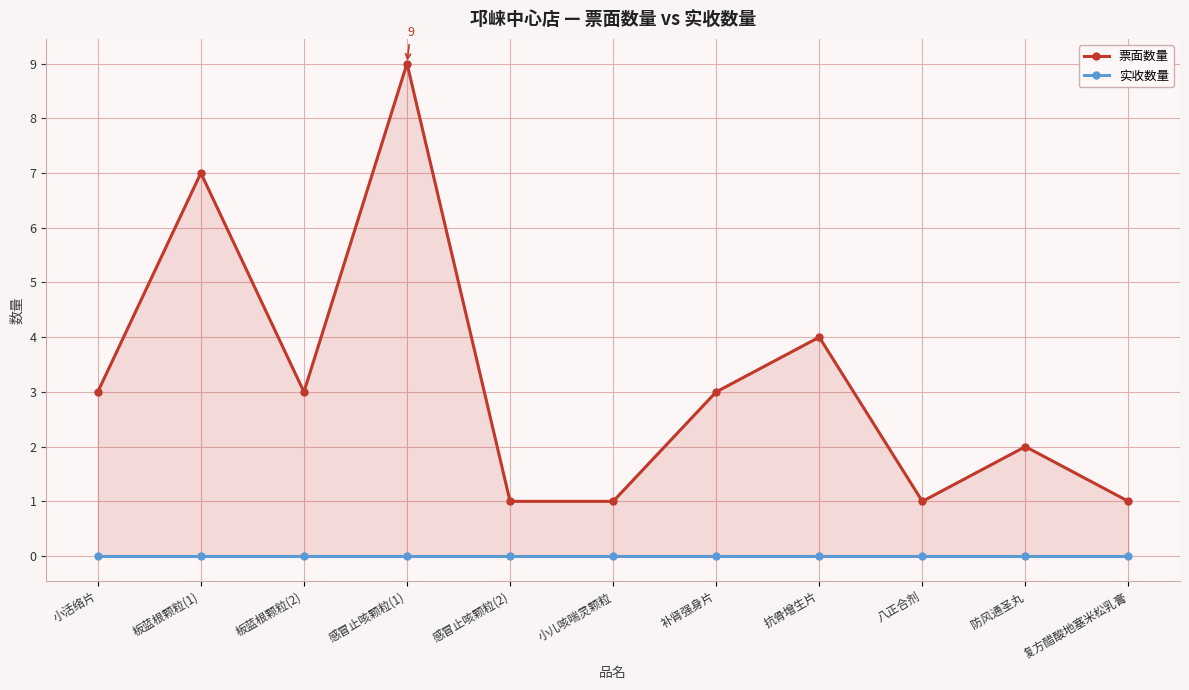

Which series changed the most between 小活络片 and 复方醋酸地塞米松乳膏?

票面数量